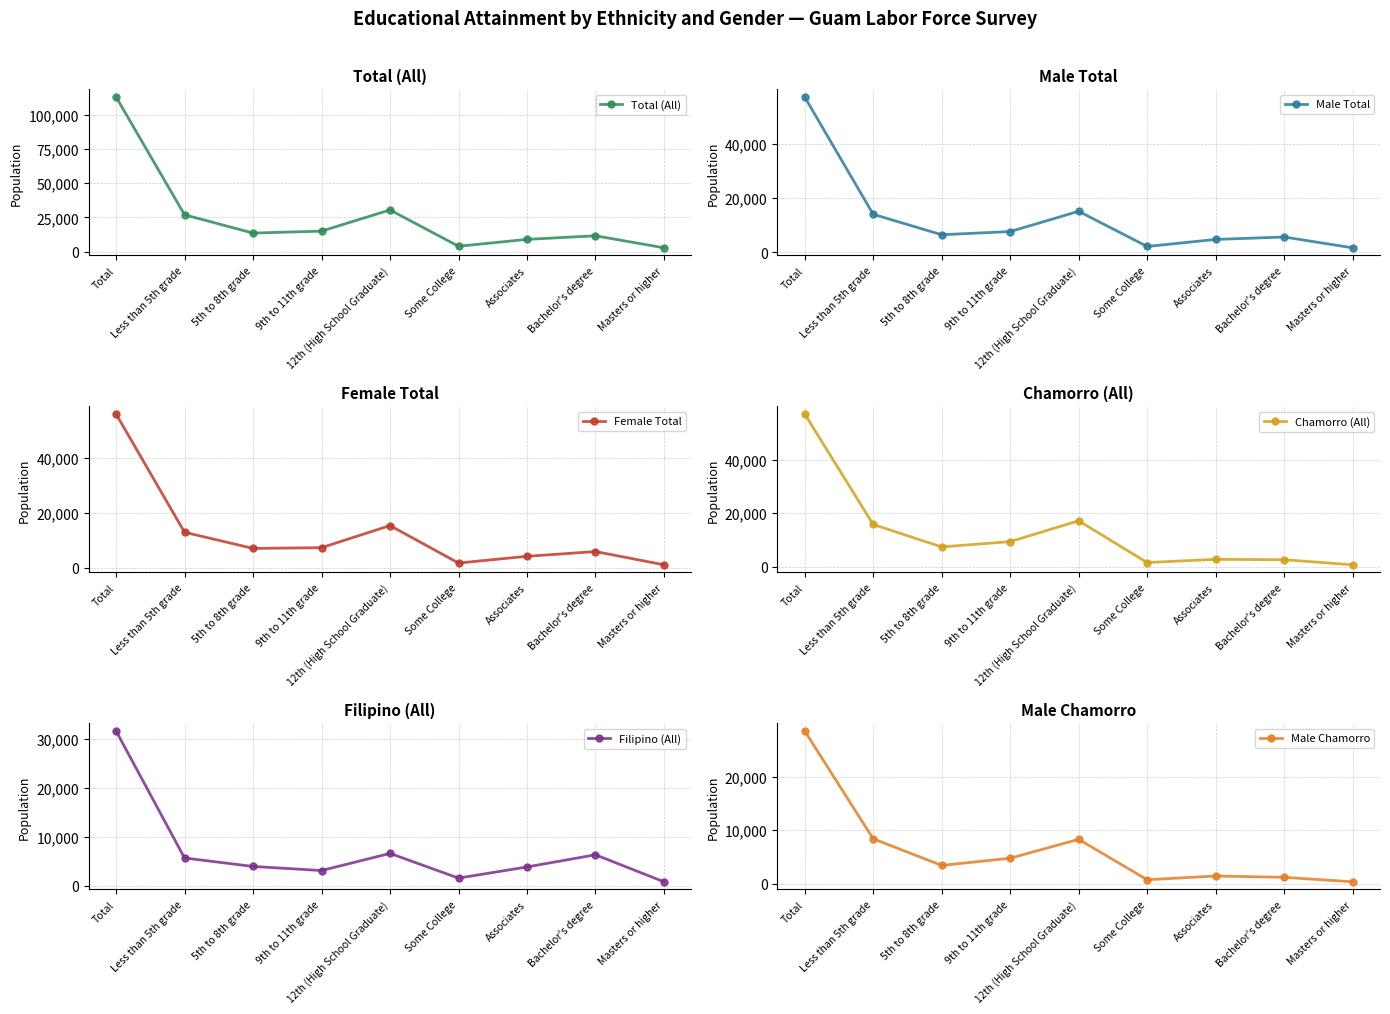

True or false: Female Total and Male Total intersect in this chart.

True